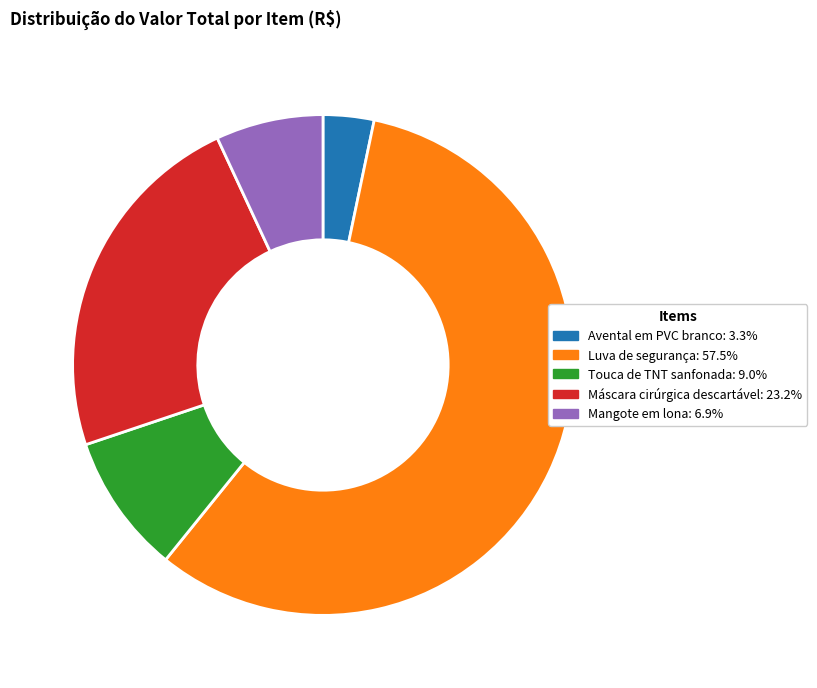

The Avental em PVC branco slice represents 17% of the pie. True or false?

False